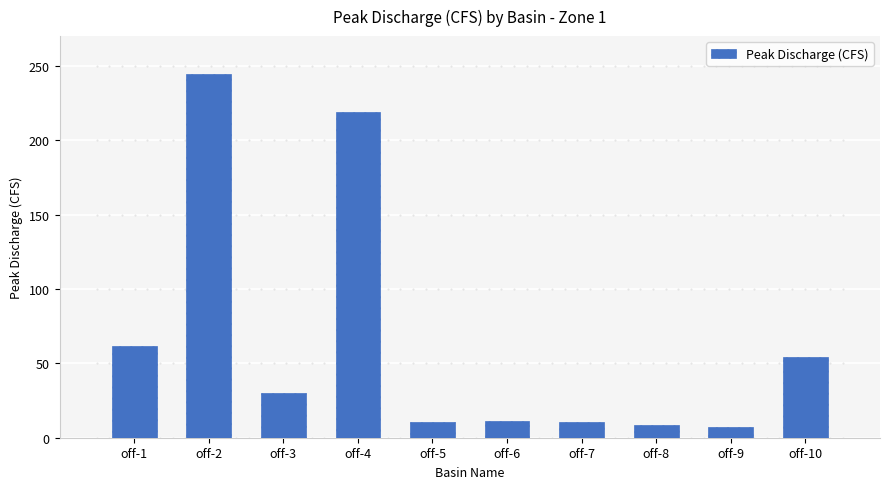

What is the sum of all values?

658.0